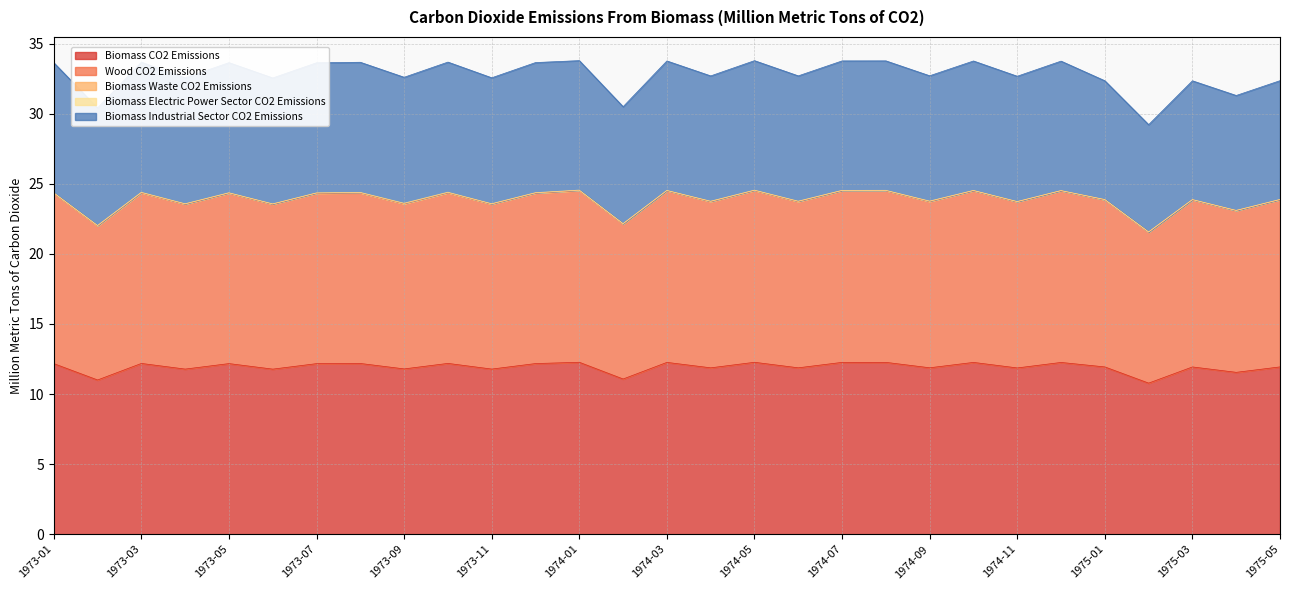

True or false: Biomass CO2 Emissions and Biomass Industrial Sector CO2 Emissions intersect in this chart.

False